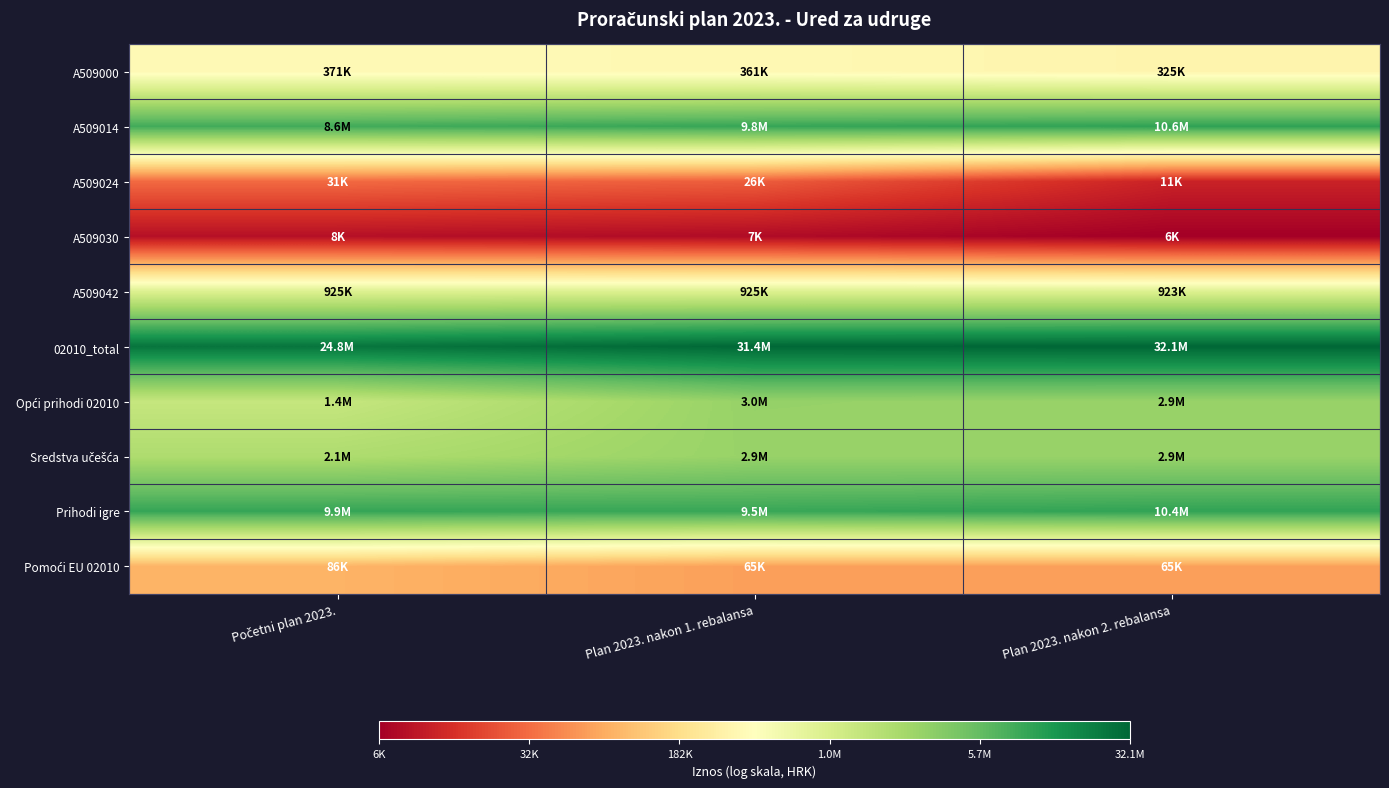

Which label corresponds to the smallest value in the chart?

Plan 2023. nakon 2. rebalansa